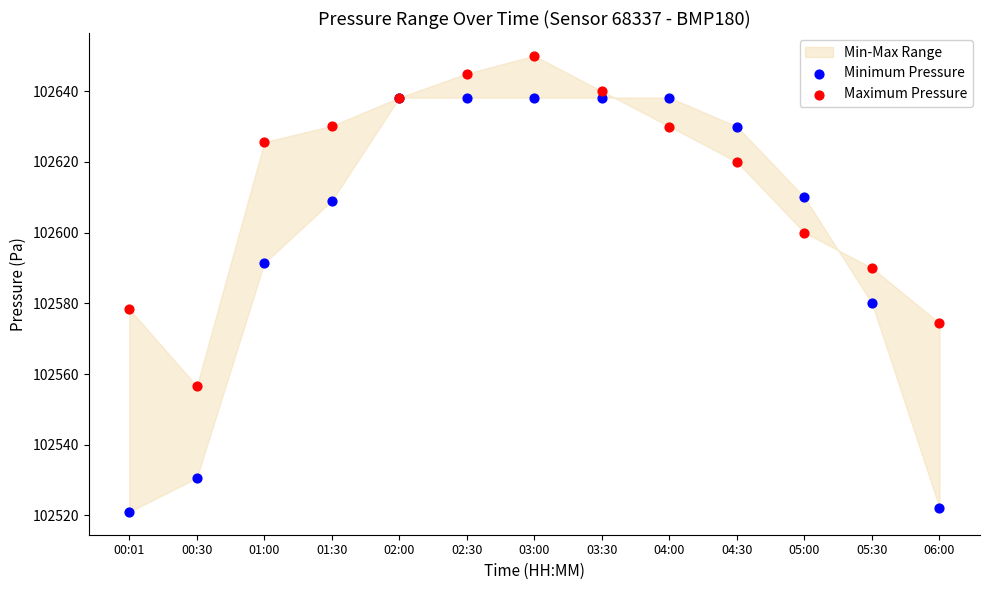

In the Maximum Pressure series, what Y value is closest to 102603?

102600.0